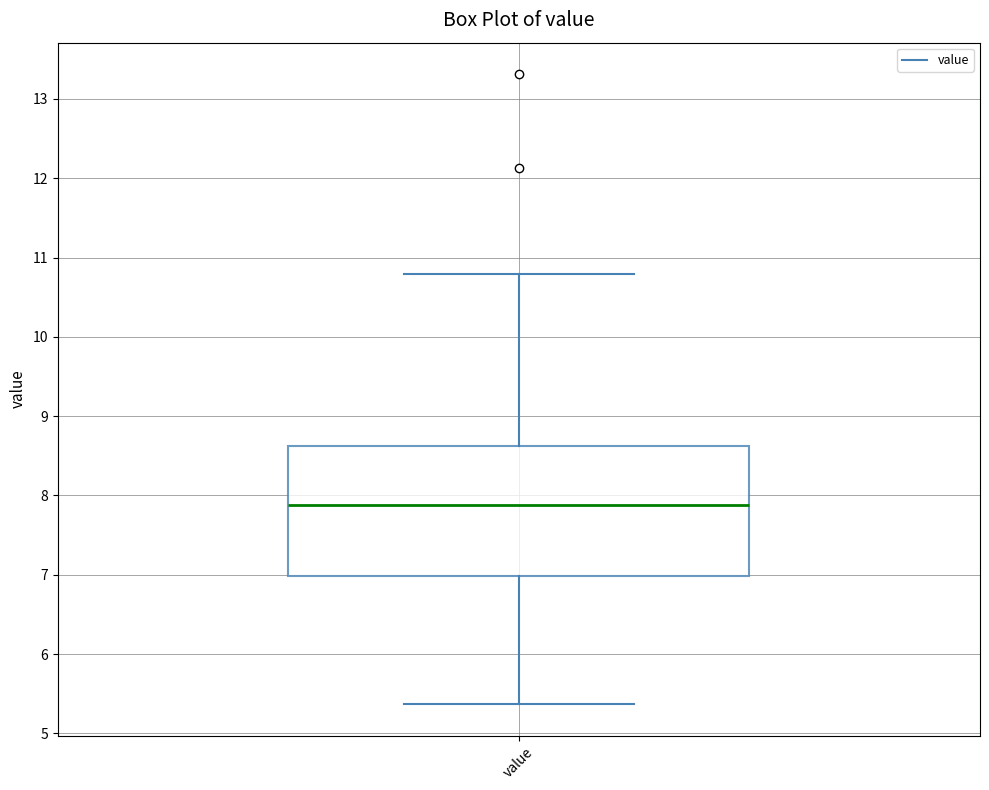

Read this box plot against the y-axis: the position of the median line, the range covered by the box, and the ends of both whiskers. The values are not printed on the chart, so give them approximately, as read against the axis.

median 7.9, box 7.0 to 8.6, whiskers 5.4 to 10.8